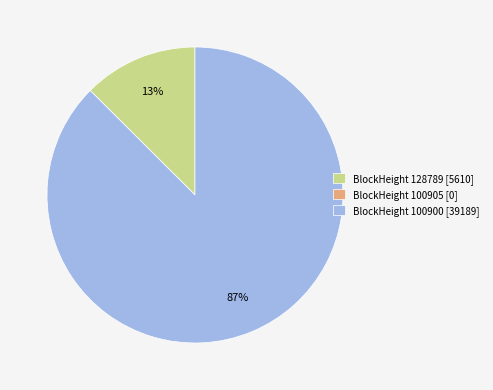

Which slice is the largest?

BlockHeight 100900 [39189]